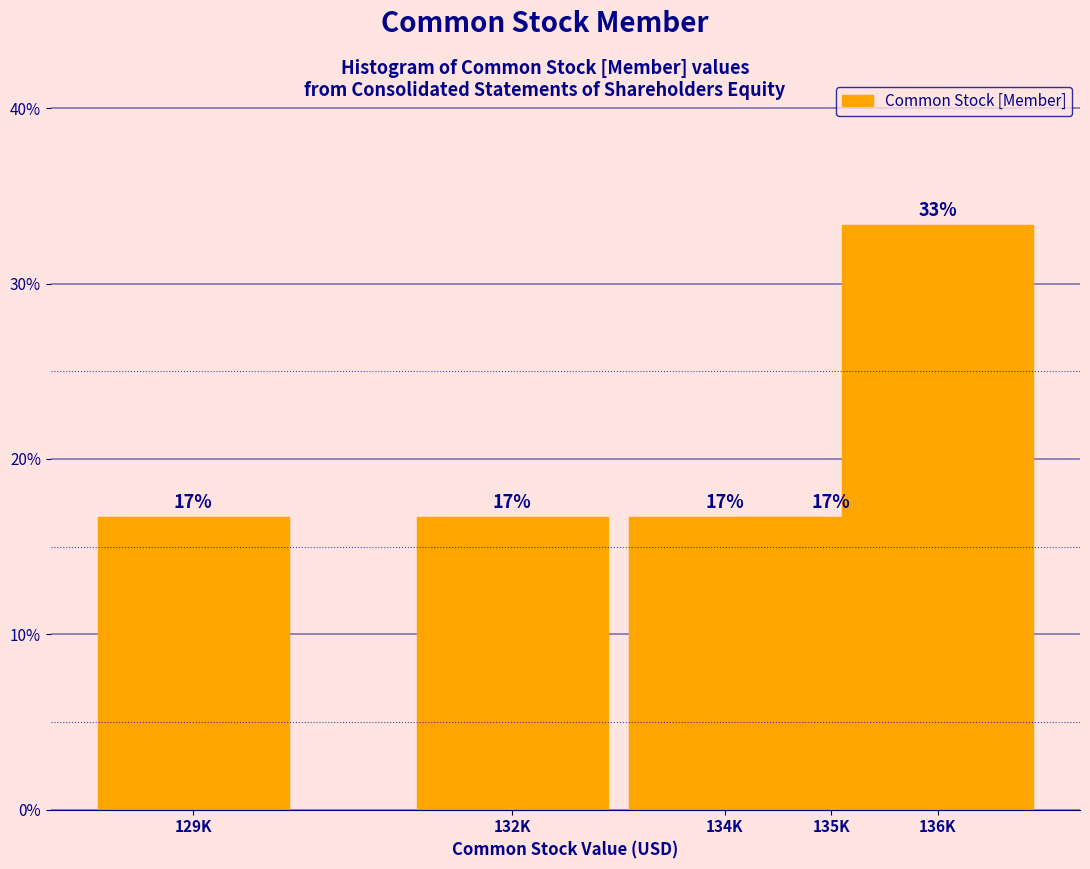

How many bars are there in total?

5